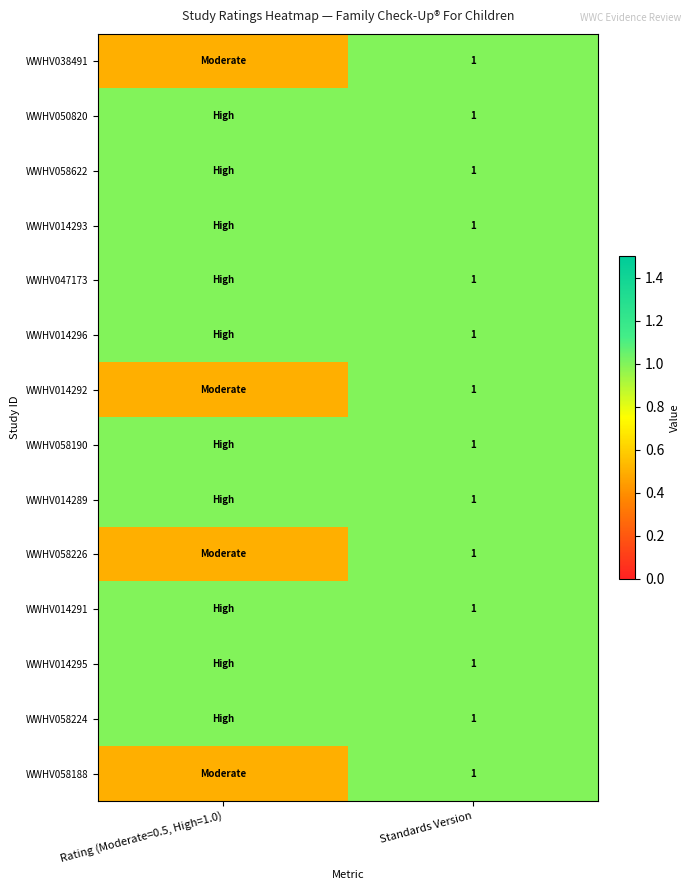

Is it true that WWHV047173 equals 0.5 at Standards Version?

False